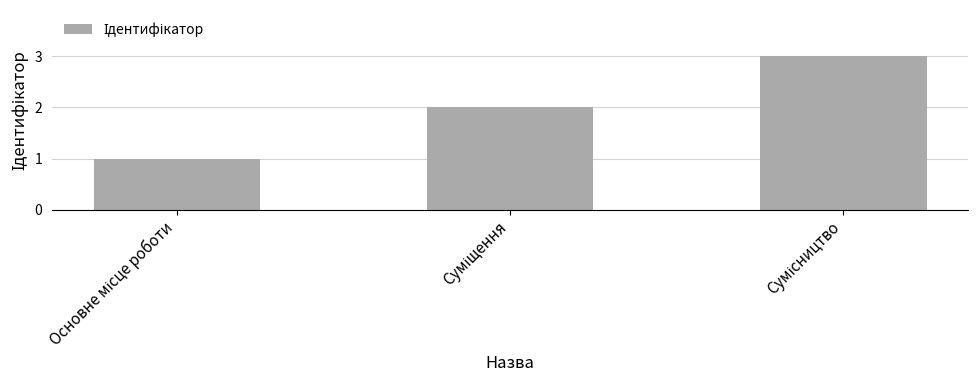

What is the minimum value shown in the chart?

1